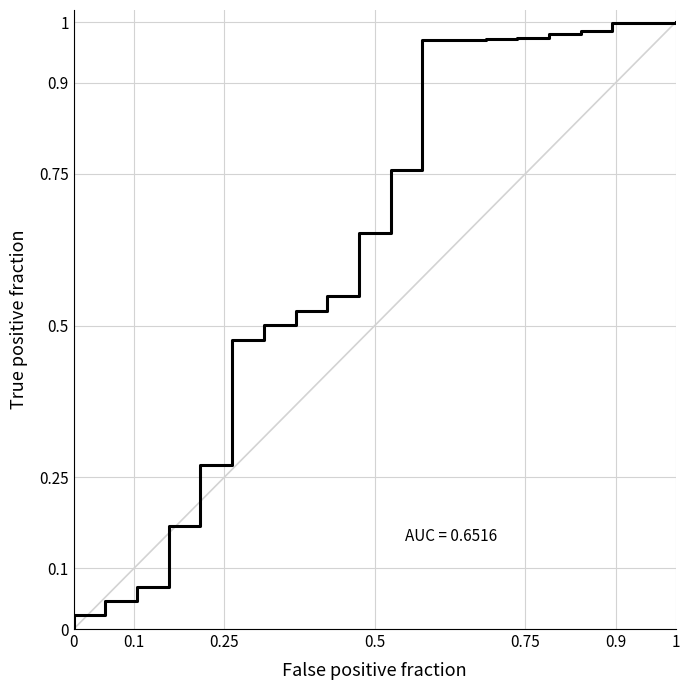

The value at 1 is 0.3. True or false?

False